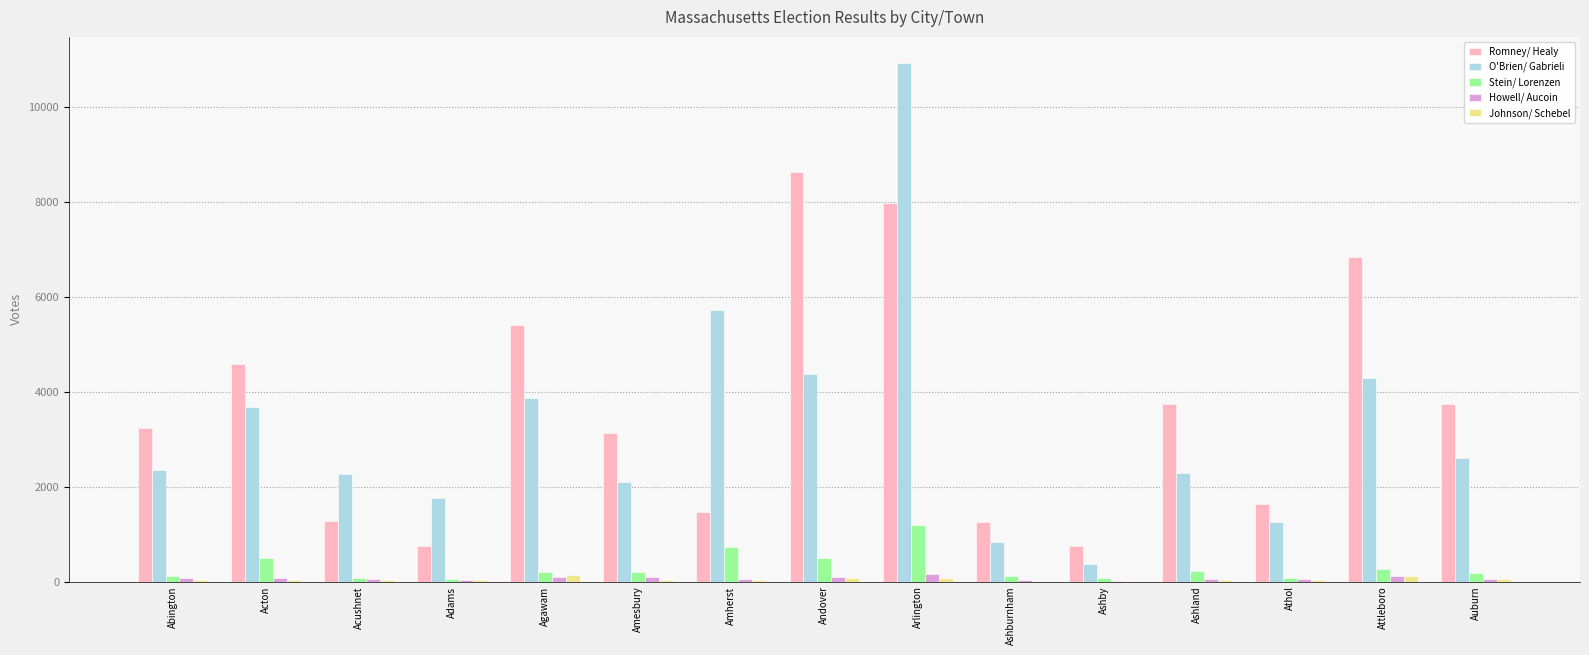

Where is Romney/ Healy nearest to the value 4685?

Acton